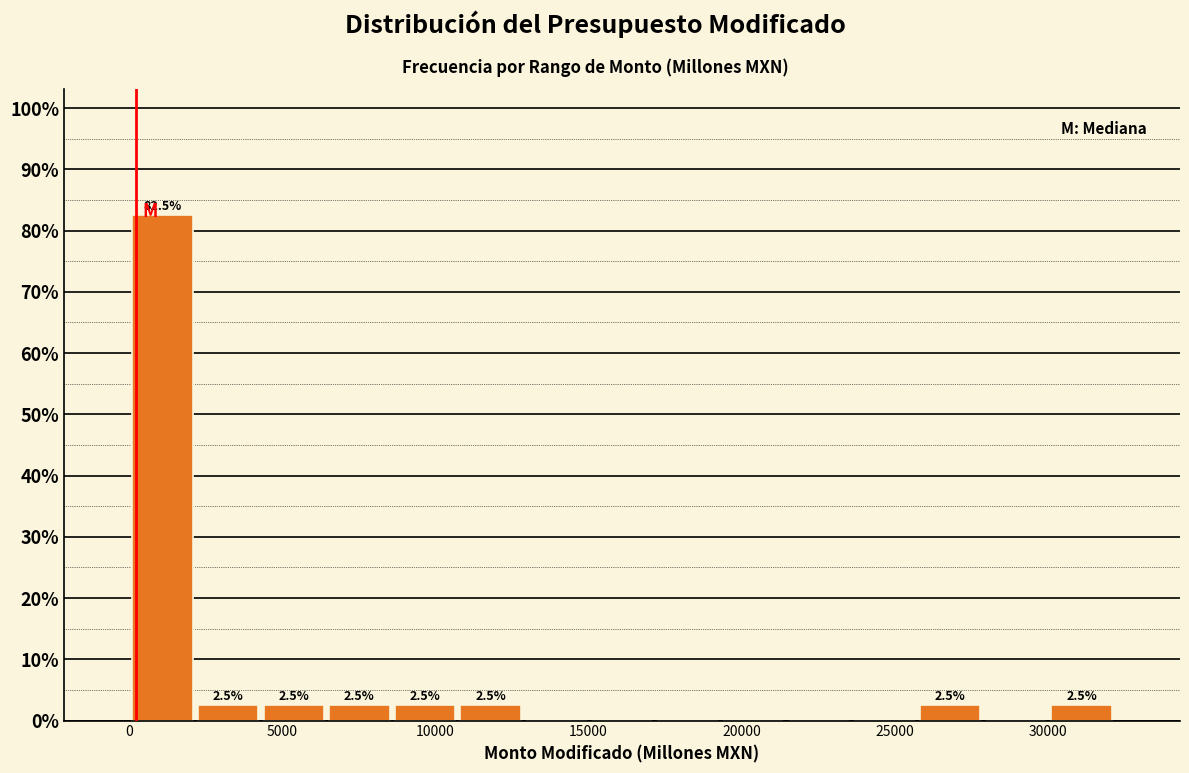

Which range on the x-axis has the tallest bar?

0 to 2000